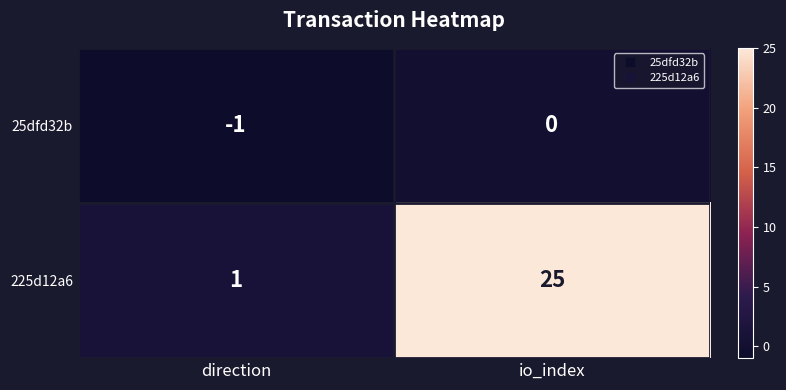

List the series in order of their peak value, lowest first.

25dfd32b, 225d12a6